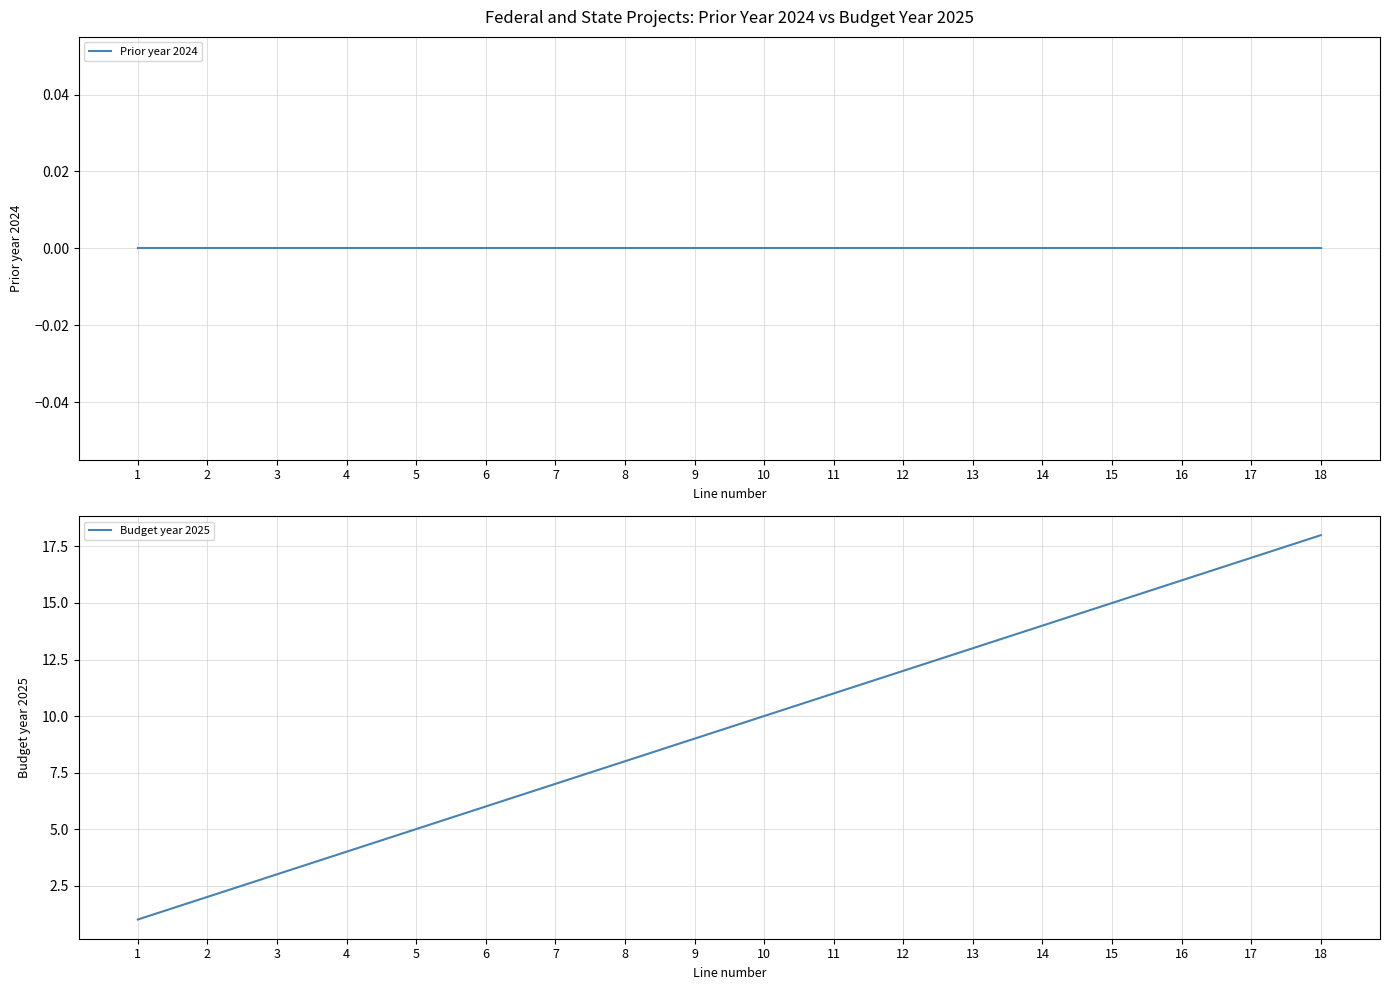

Rank the categories by Budget year 2025 value from highest to lowest.

18, 17, 16, 15, 14, 13, 12, 11, 10, 9, 8, 7, 6, 5, 4, 3, 2, 1